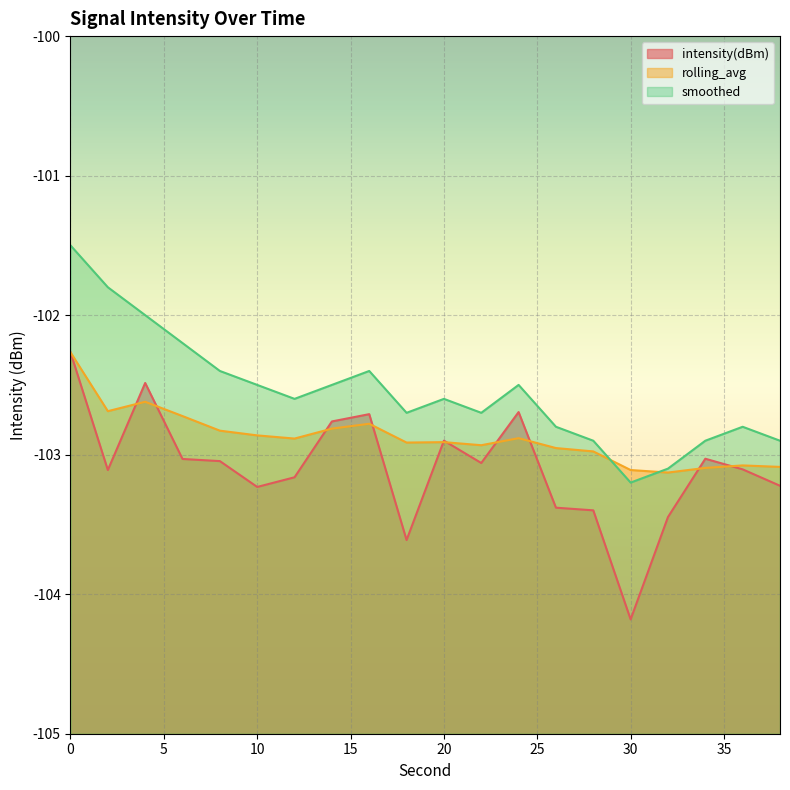

What is the difference between the rolling_avg values at 10 and 34?

0.2